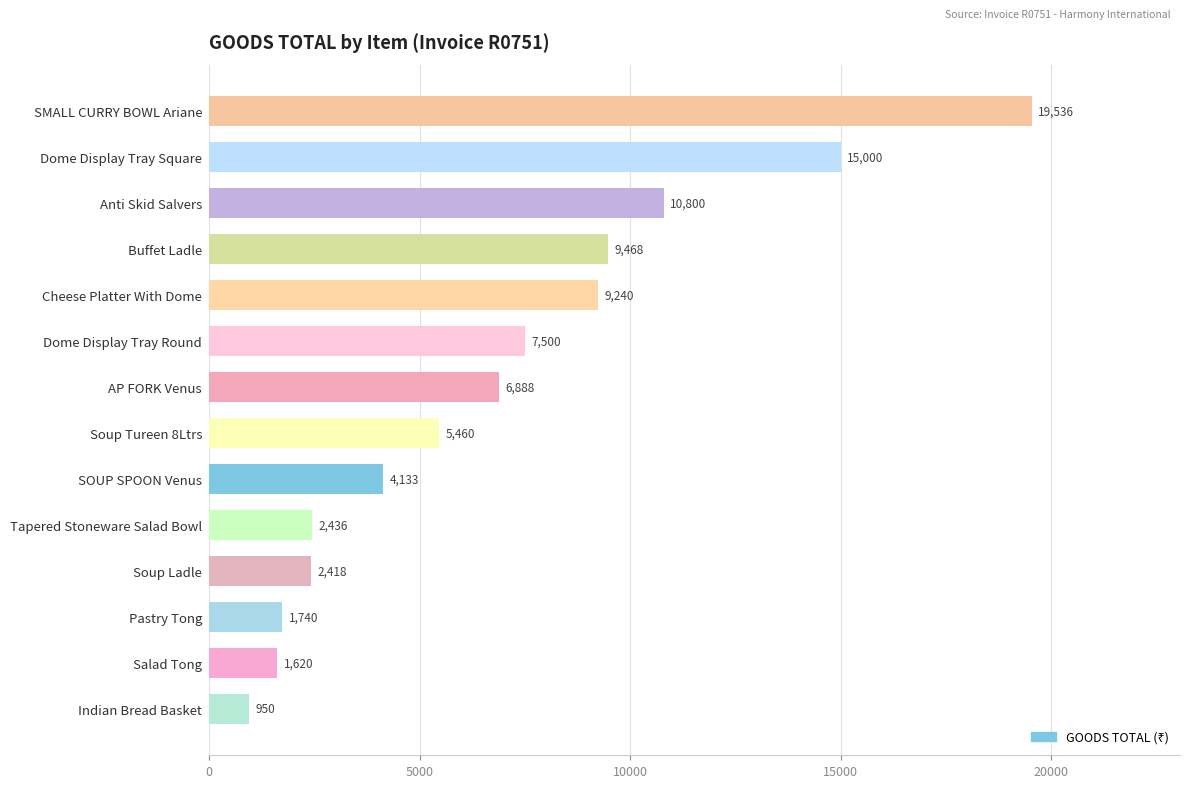

What is the ratio of the value at Pastry Tong to the value at Indian Bread Basket?

1.8